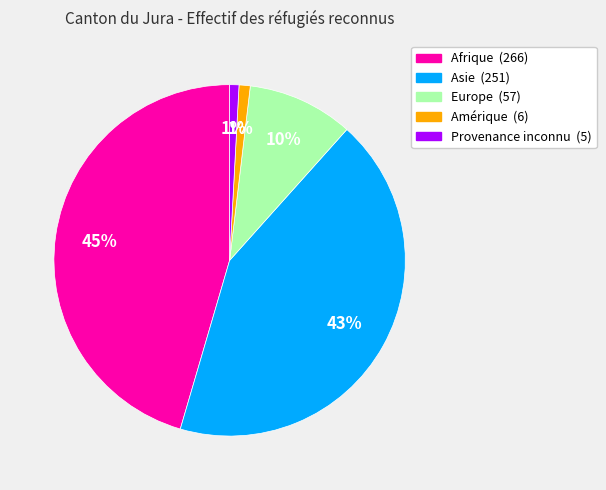

The Afrique slice represents 45% of the pie. True or false?

True